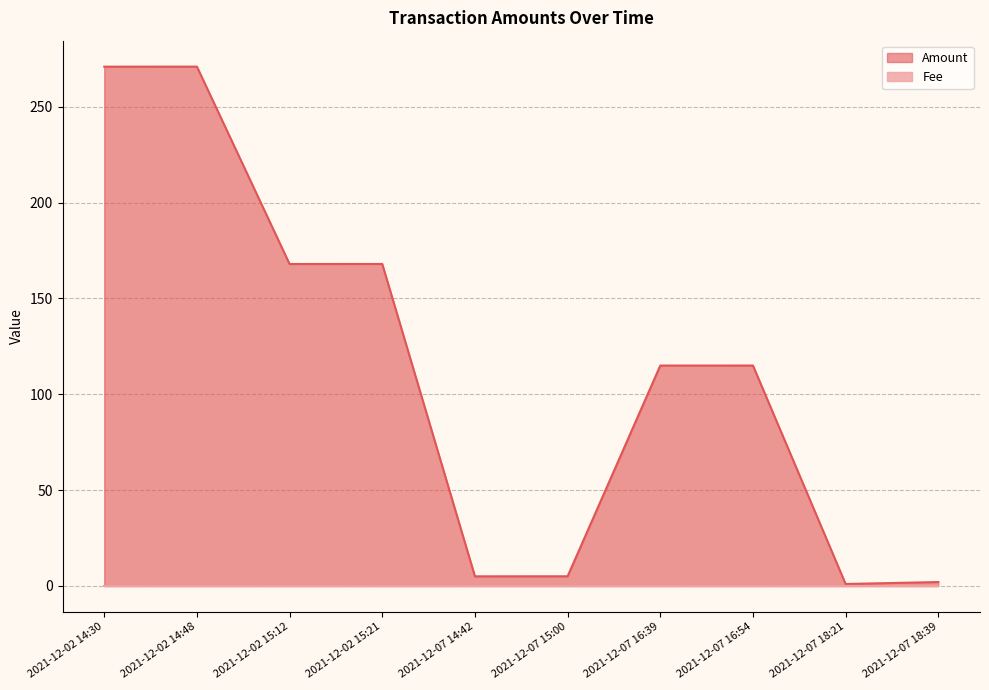

Reading left to right, what are all the values shown in this chart?

2021-12-02 14:30=271.0	2021-12-02 14:48=271.0	2021-12-02 15:12=168.0	2021-12-02 15:21=168.0	2021-12-07 14:42=5.0	2021-12-07 15:00=5.0	2021-12-07 16:39=115.0	2021-12-07 16:54=115.0	2021-12-07 18:21=1.0	2021-12-07 18:39=2.0